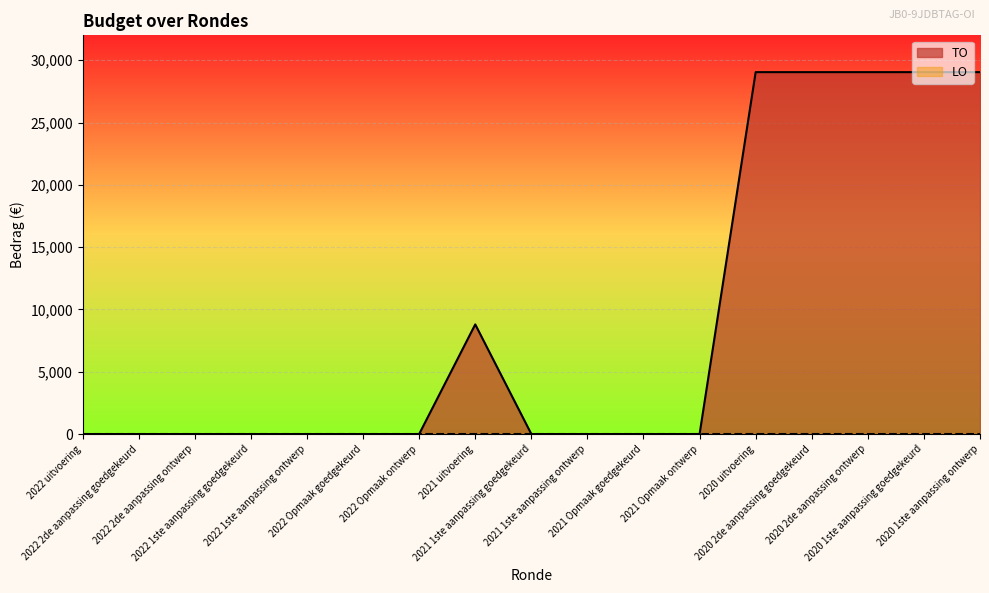

Reading left to right, transcribe all the data shown in this chart.

2022 uitvoering=0	2022 2de aanpassing goedgekeurd=0	2022 2de aanpassing ontwerp=0	2022 1ste aanpassing goedgekeurd=0	2022 1ste aanpassing ontwerp=0	2022 Opmaak goedgekeurd=0	2022 Opmaak ontwerp=0	2021 uitvoering=8800	2021 1ste aanpassing goedgekeurd=0	2021 1ste aanpassing ontwerp=0	2021 Opmaak goedgekeurd=0	2021 Opmaak ontwerp=0	2020 uitvoering=29046	2020 2de aanpassing goedgekeurd=29046	2020 2de aanpassing ontwerp=29046	2020 1ste aanpassing goedgekeurd=29046	2020 1ste aanpassing ontwerp=29046